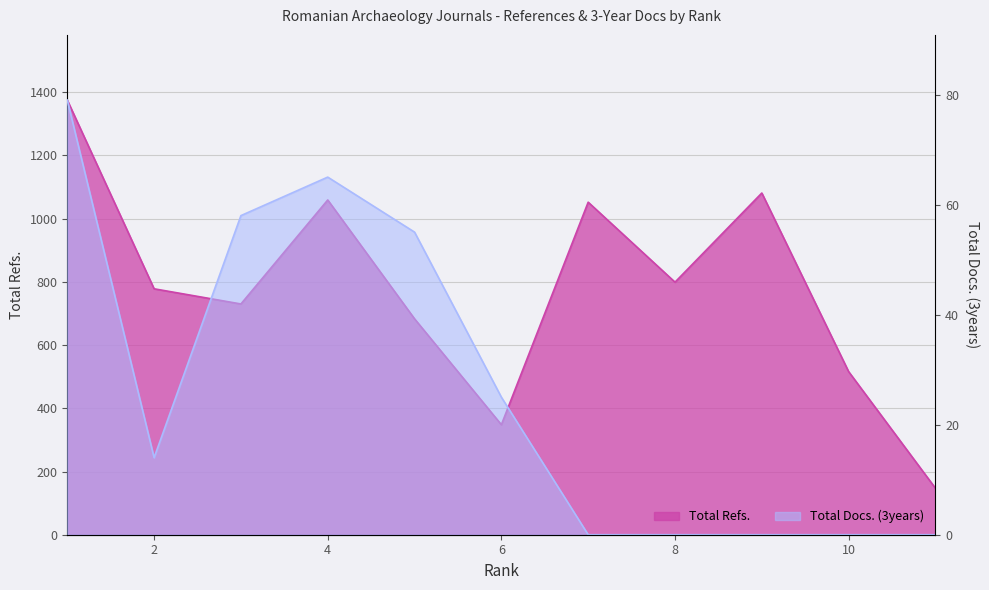

List the labels in order of Total Refs. value, smallest first.

11, 6, 10, 5, 3, 2, 8, 7, 4, 9, 1